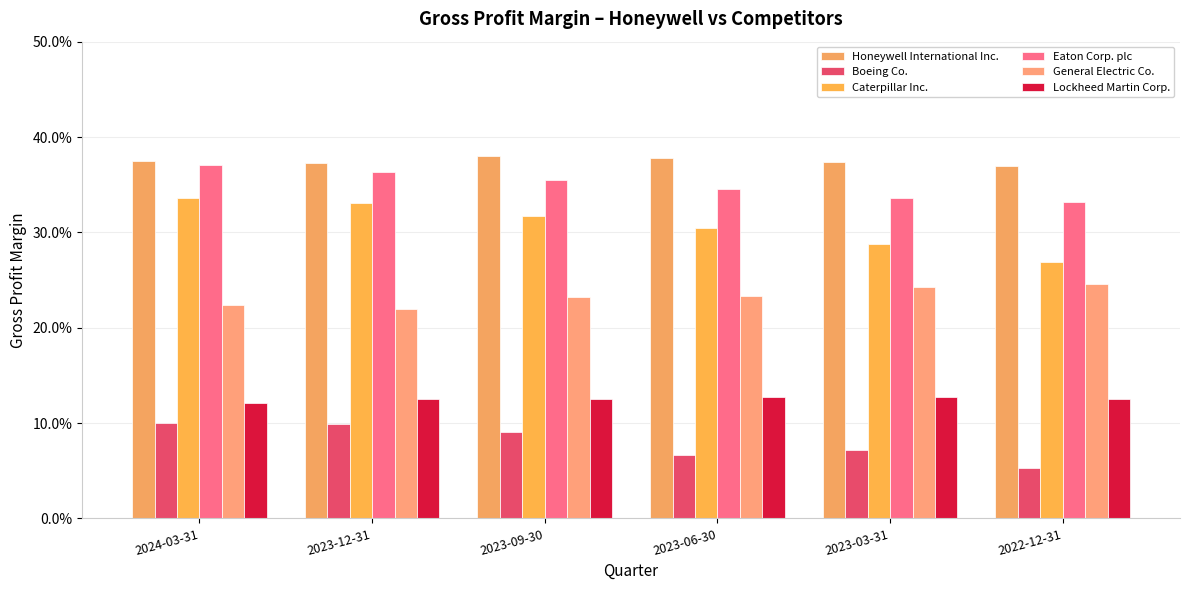

At which label does Boeing Co. reach its peak?

2024-03-31